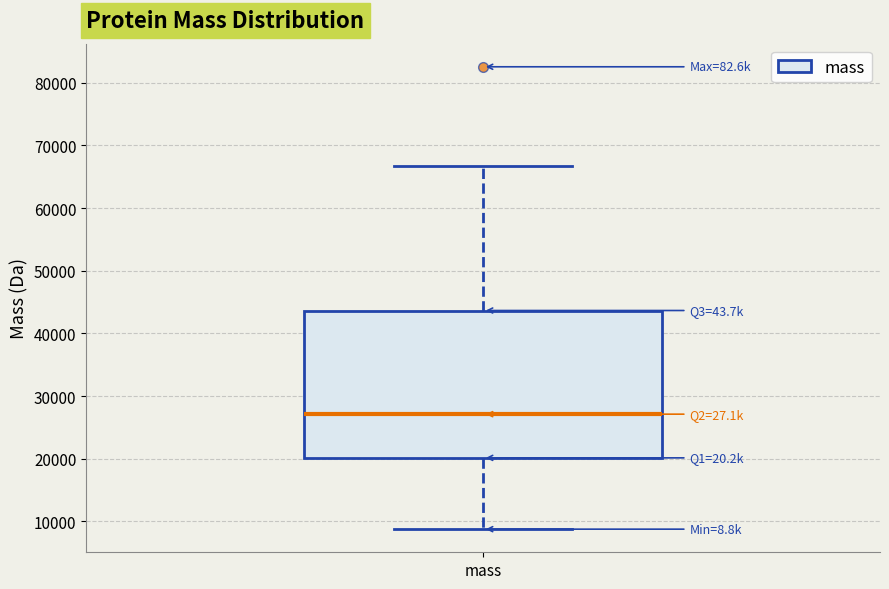

Transcribe this box plot: give where the median line is, the range the box spans, and where the two whiskers end, as read against the y-axis. The values are not printed on the chart, so give them approximately, as read against the axis.

median 27000, box 20000 to 44000, whiskers 9000 to 67000